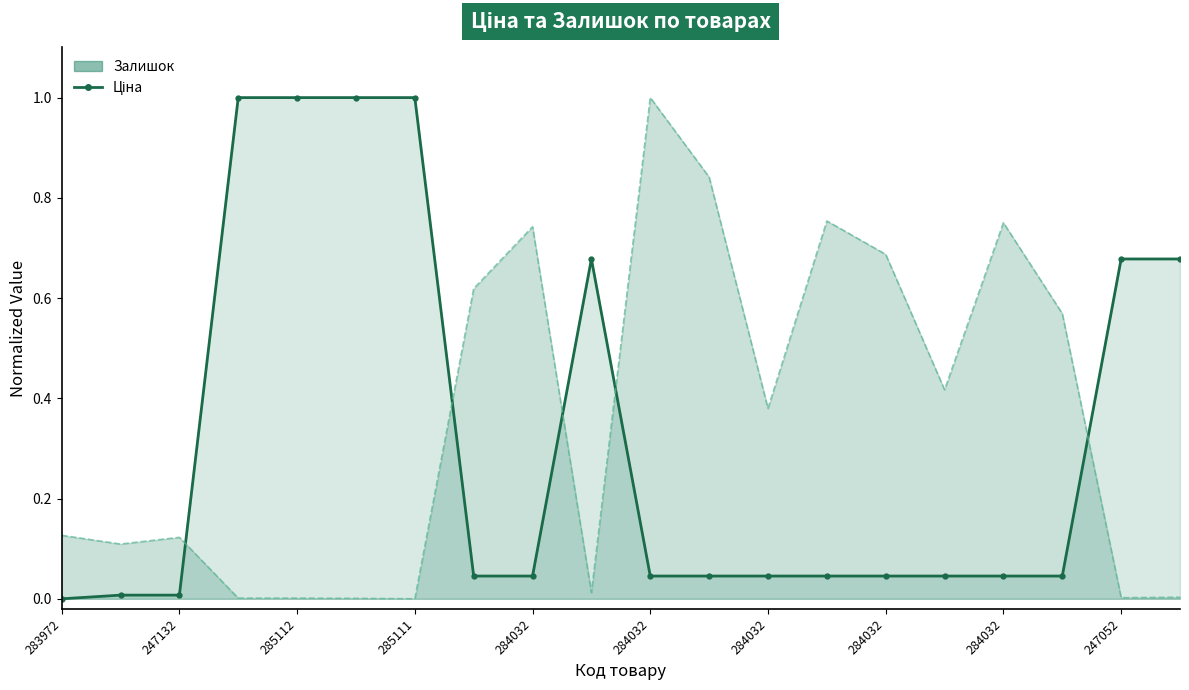

What is the difference between the second highest and minimum values in the Ціна series?

1.0